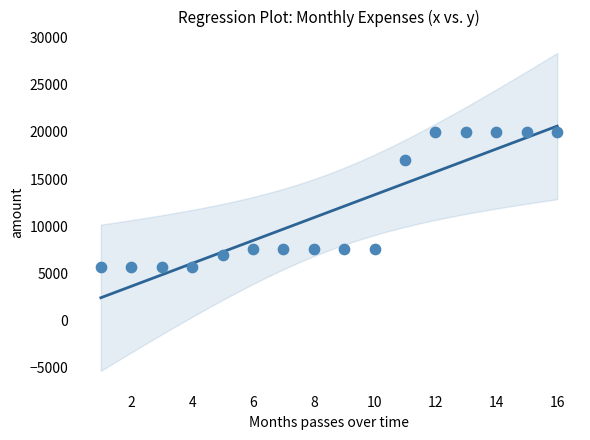

What is the range of X values (max minus min)?

15.0